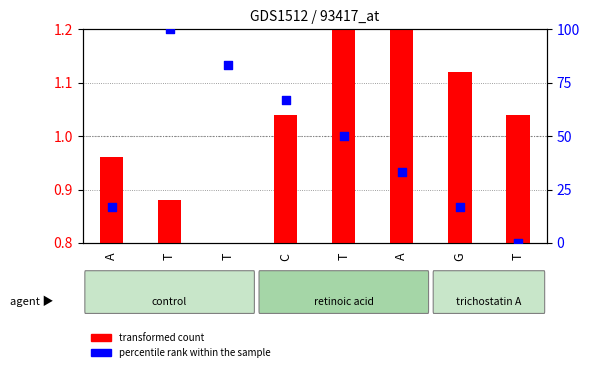

Which series has the widest spread of Y values?

percentile rank within the sample